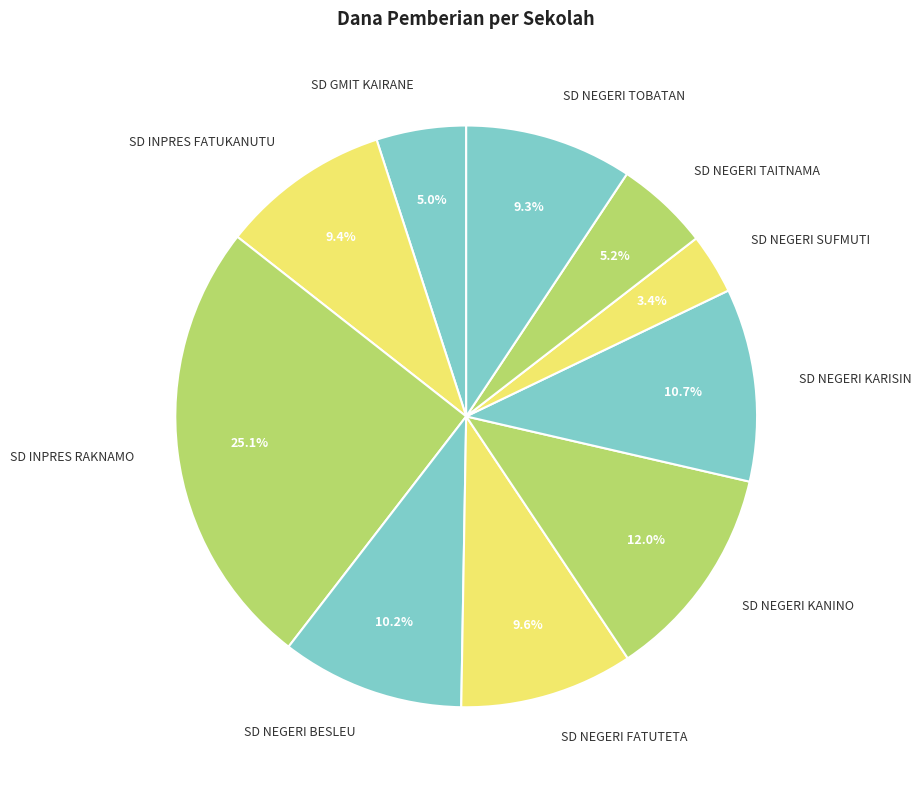

Is it true that SD NEGERI TAITNAMA is 1% of the pie?

False